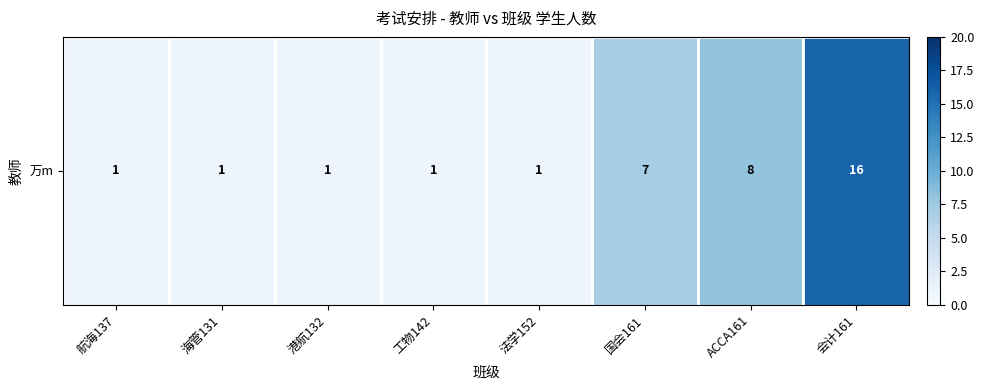

What is the smallest value displayed?

1